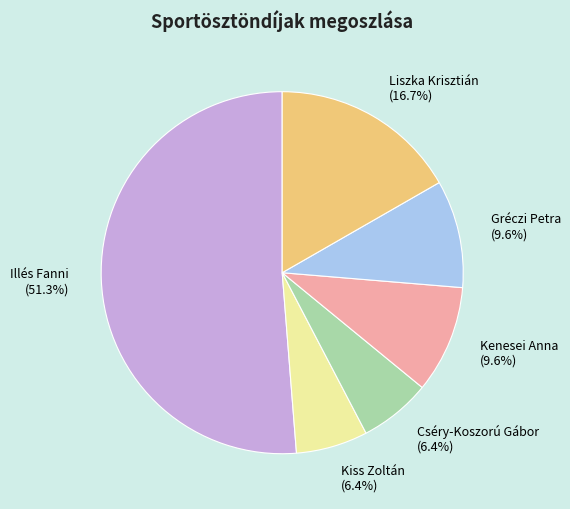

To the nearest percent, what is the combined percentage of Kiss Zoltán and Liszka Krisztián?

23%